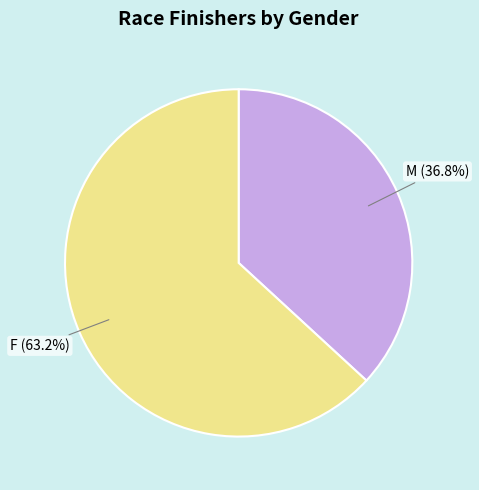

To the nearest percent, what is the combined percentage of M and F?

100%